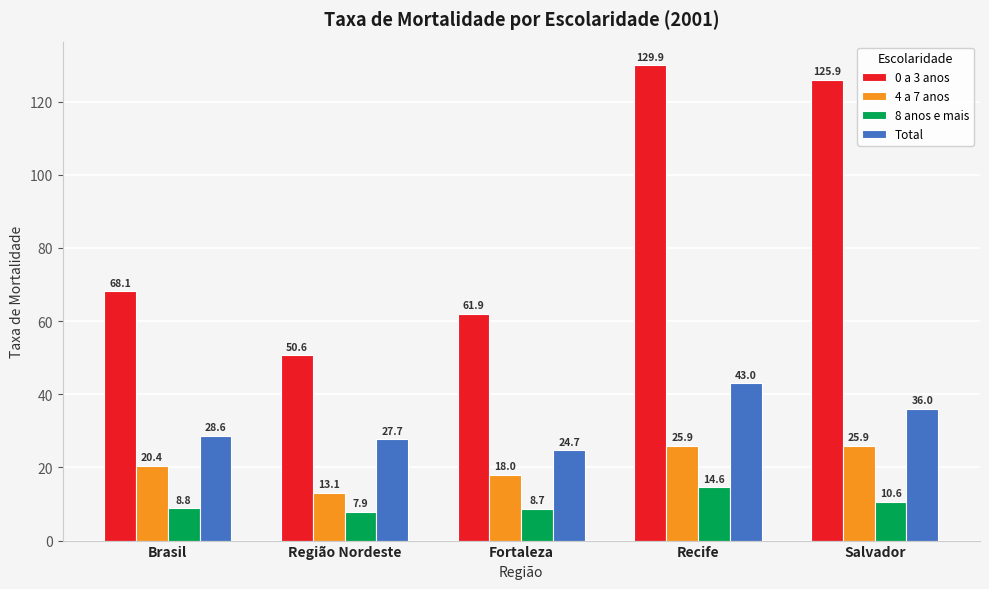

What is the average value of the 8 anos e mais series?

10.1